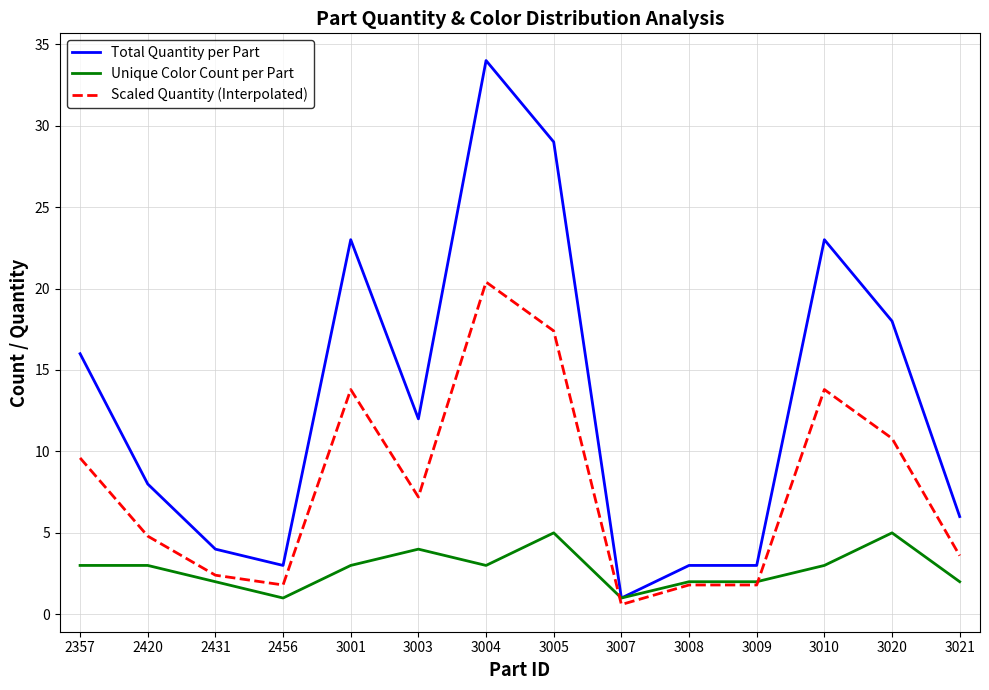

What are all the series names shown in the legend?

Total Quantity per Part, Unique Color Count per Part, Scaled Quantity (Interpolated)